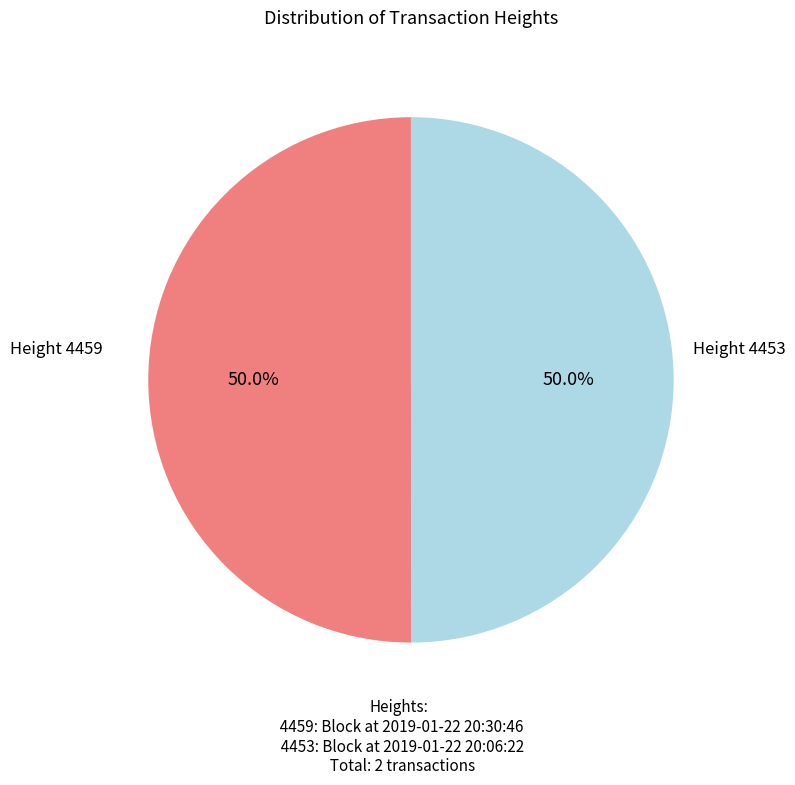

Is the sum of Height 4459 and Height 4453 greater than half?

Yes